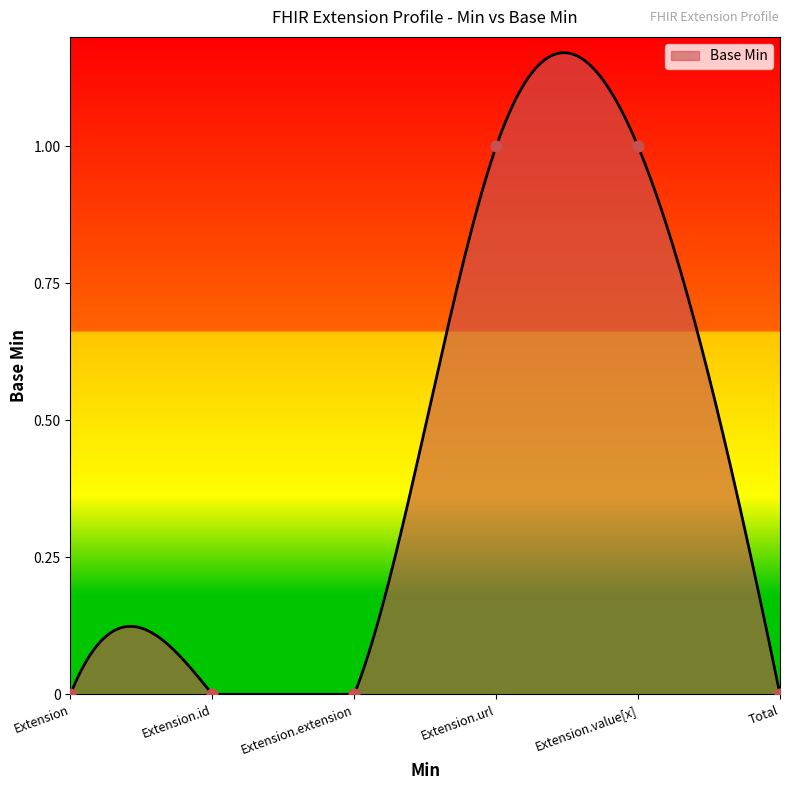

What is the change in value from Extension.id to Extension.value[x]?

+1